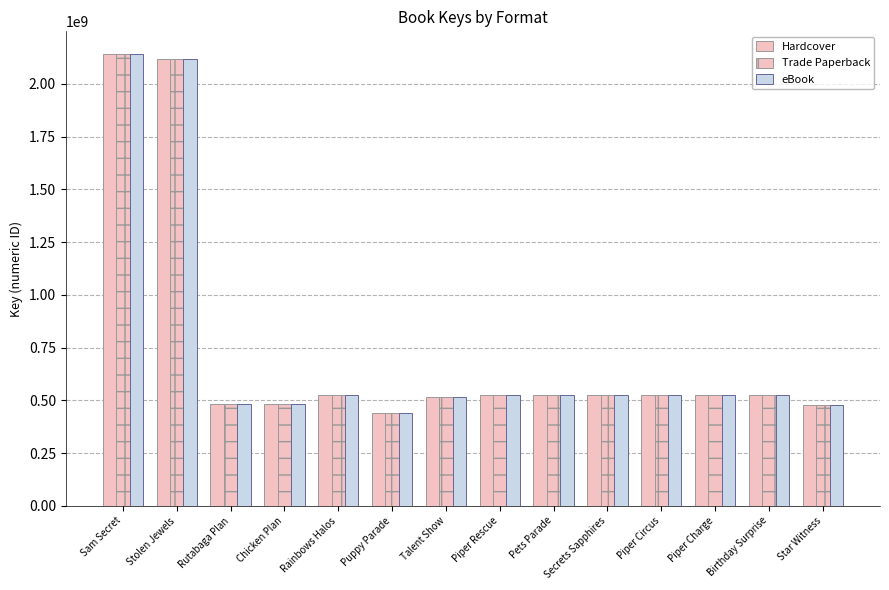

Does the chart contain any negative values?

No